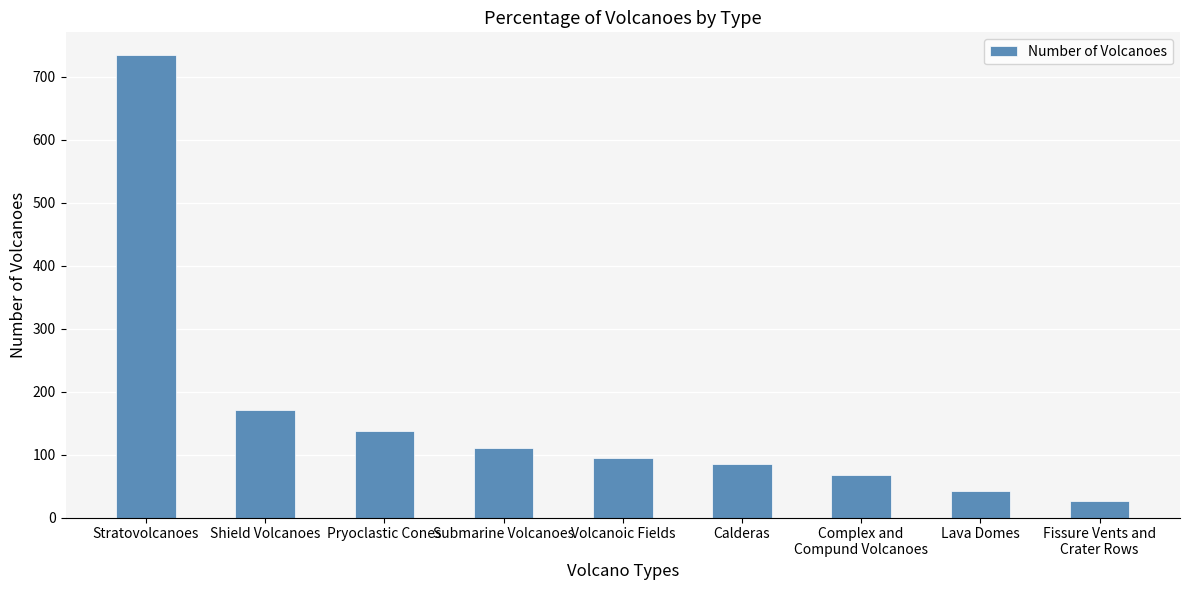

Reading left to right, transcribe all the data shown in this chart.

734	171	138	110	94	85	67	42	26